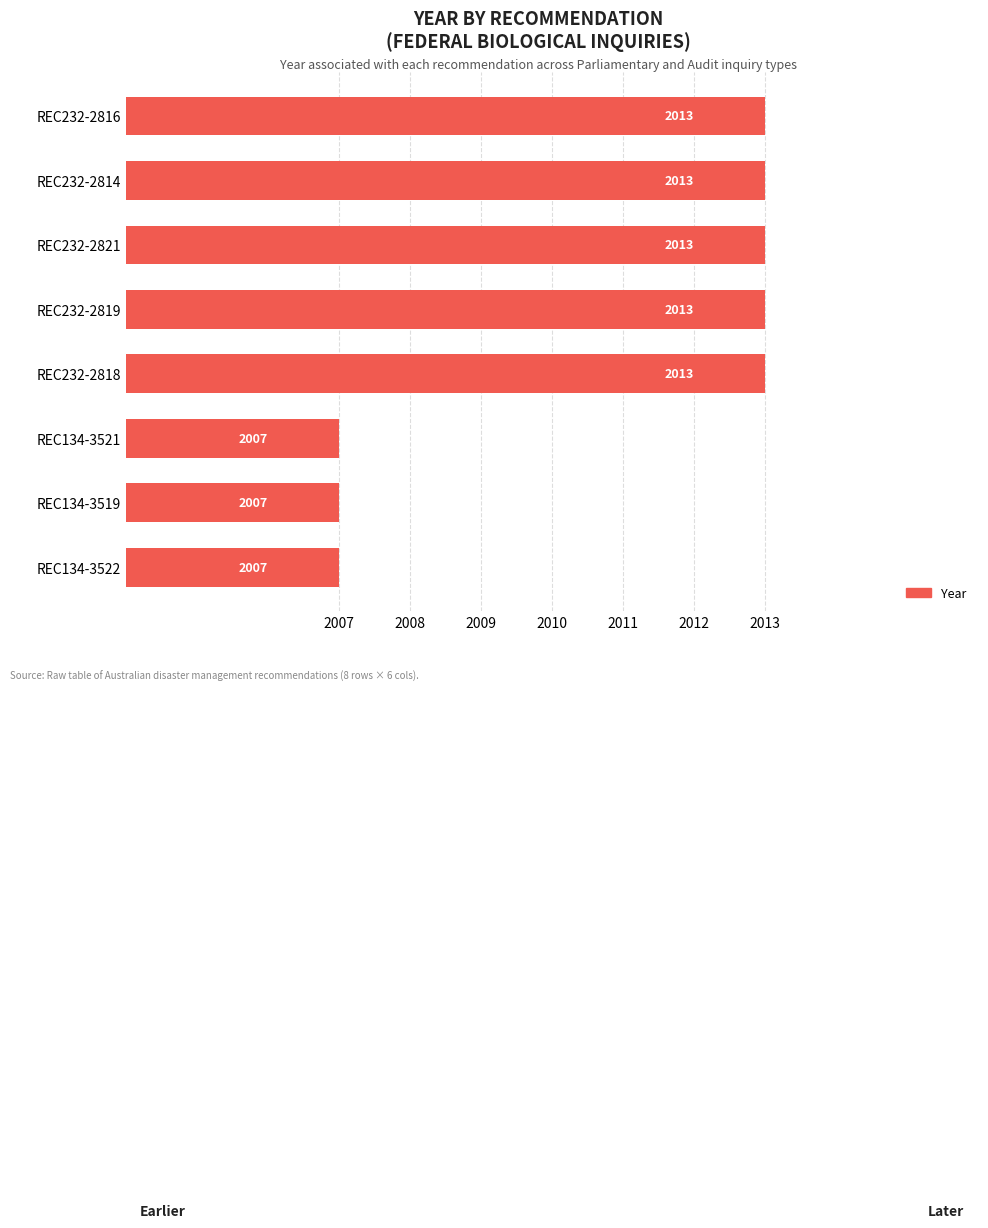

What is the average value?

2011